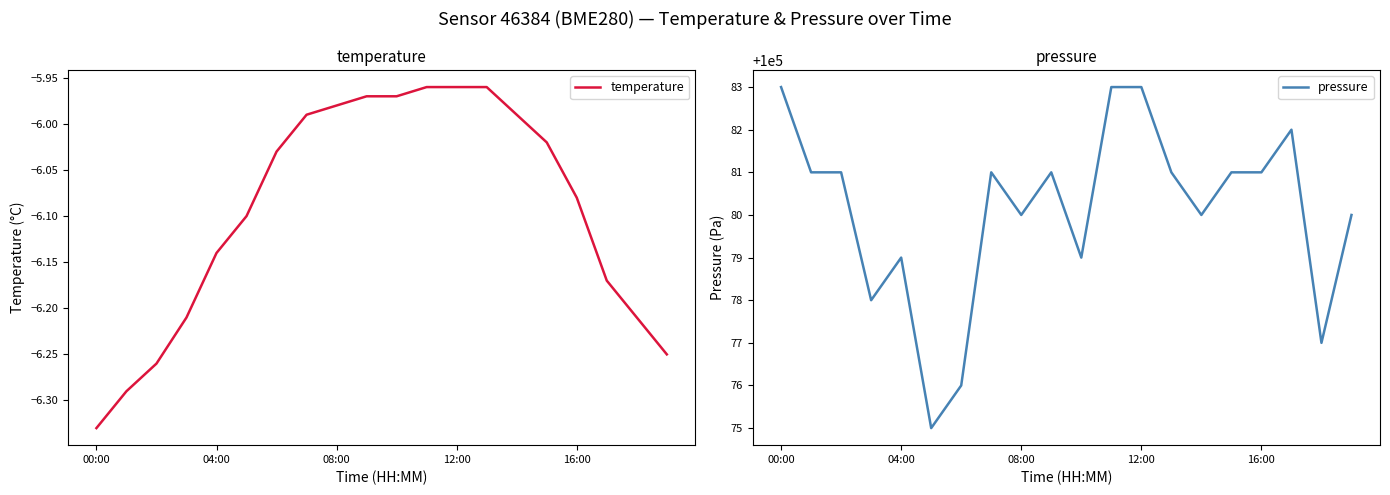

Rank the series by their maximum value, from lowest to highest.

temperature, pressure